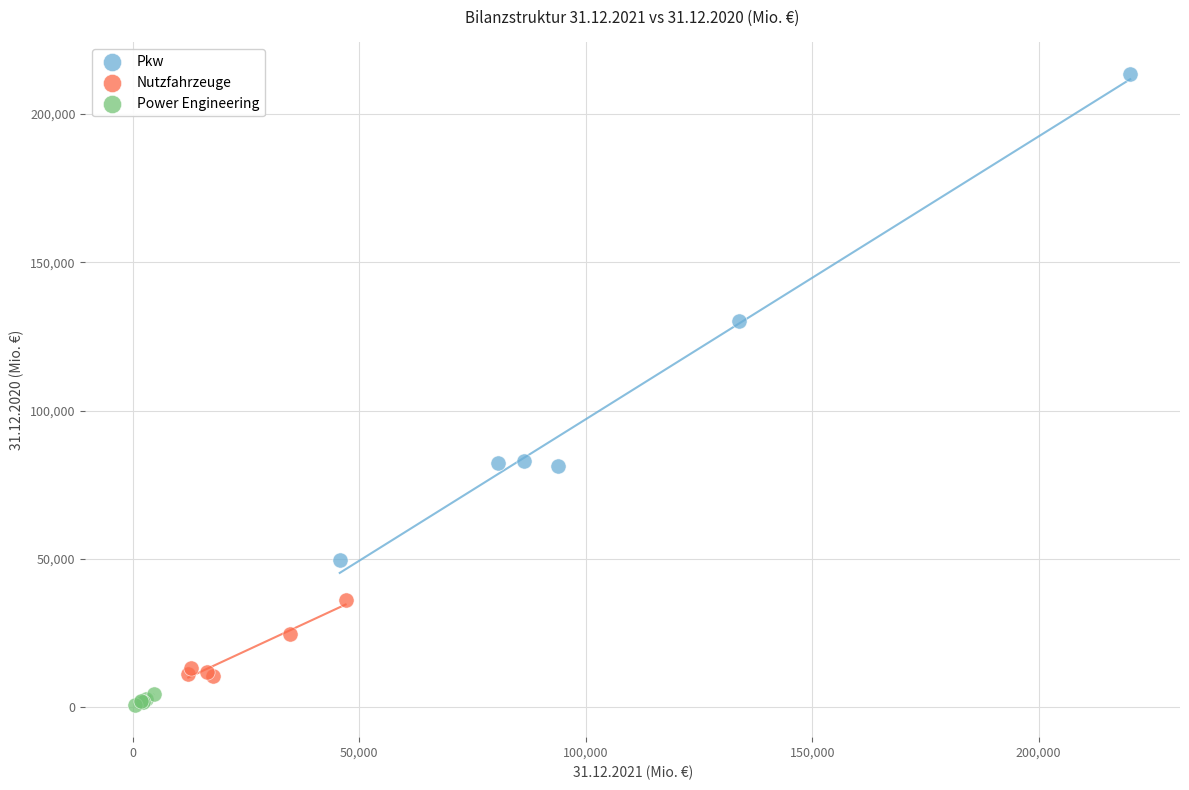

Which series contains the highest Y value?

Pkw